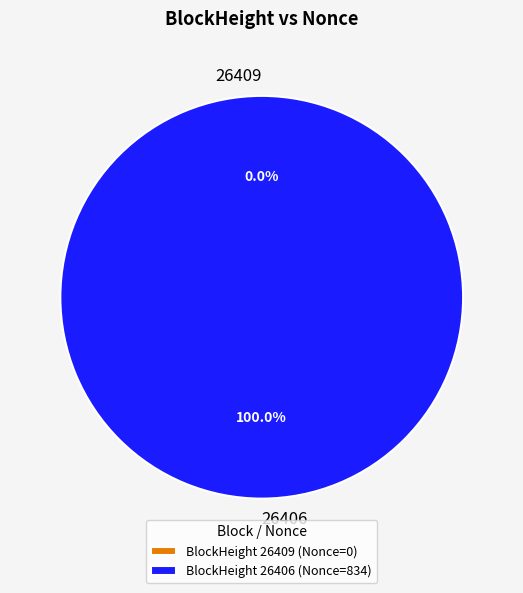

Is it true that 26406 is 99% of the pie?

False